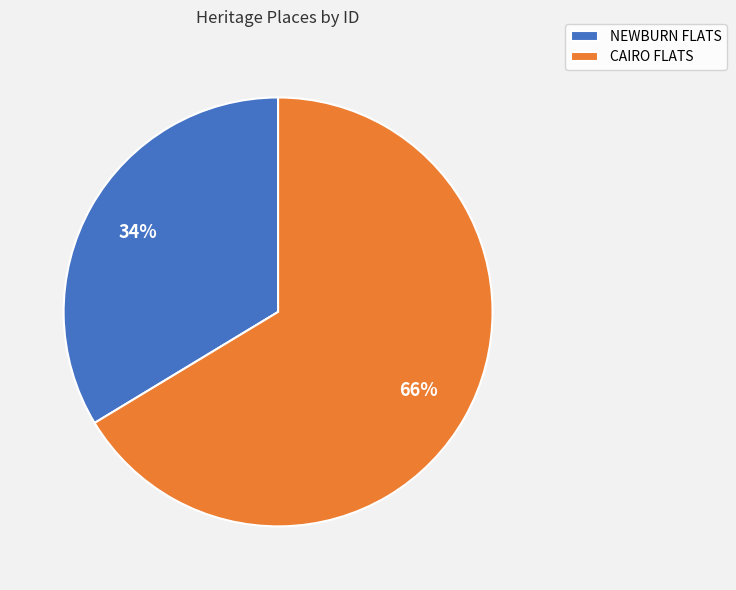

The NEWBURN FLATS slice represents 34% of the pie. True or false?

True